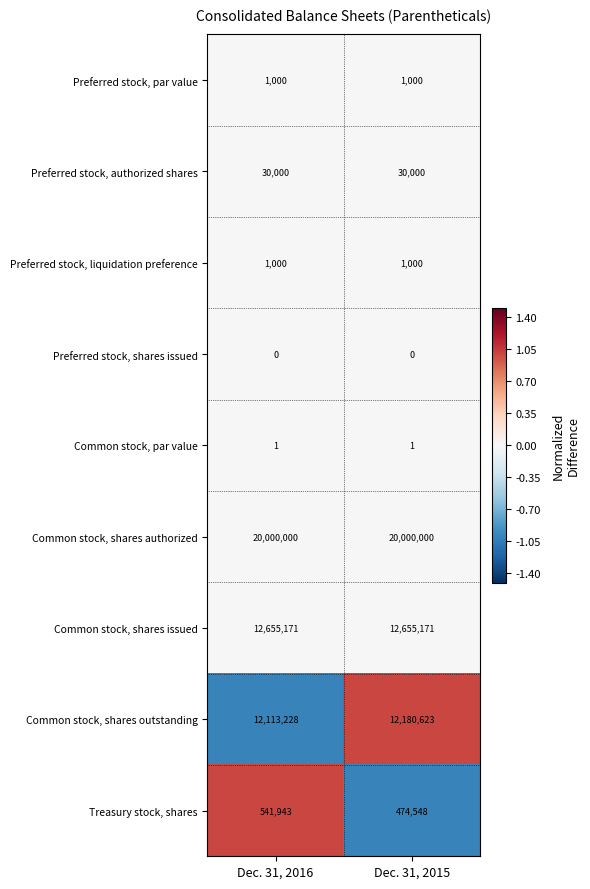

What is the minimum value for Treasury stock, shares?

474548